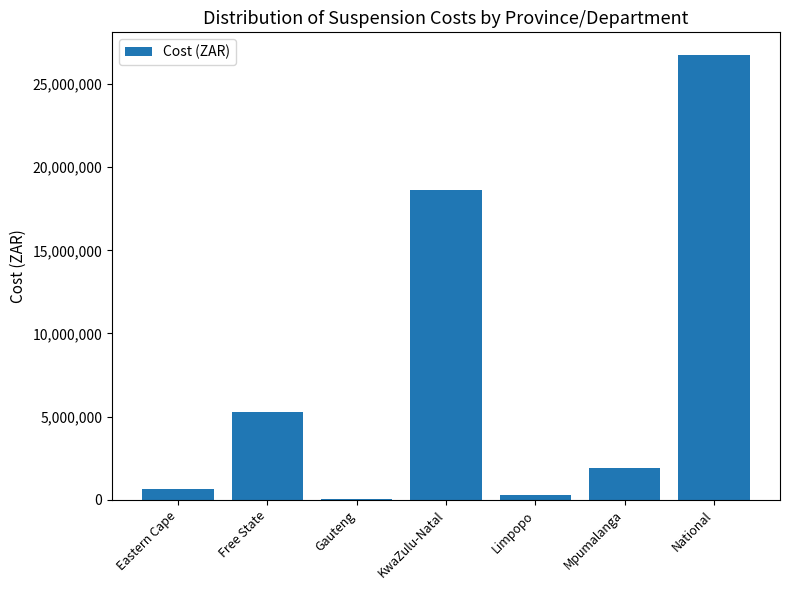

What is the sum of all values?

53555188.4